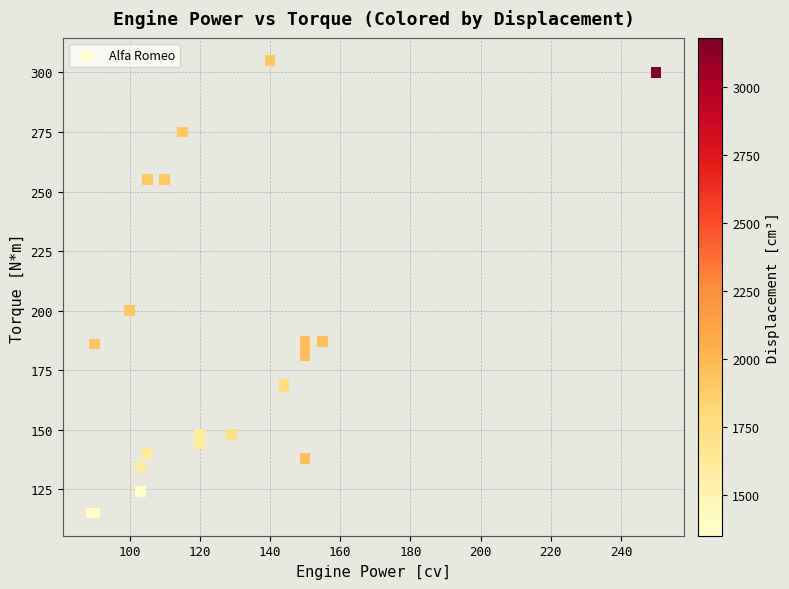

What Y value in the scatter plot is closest to 210?

200